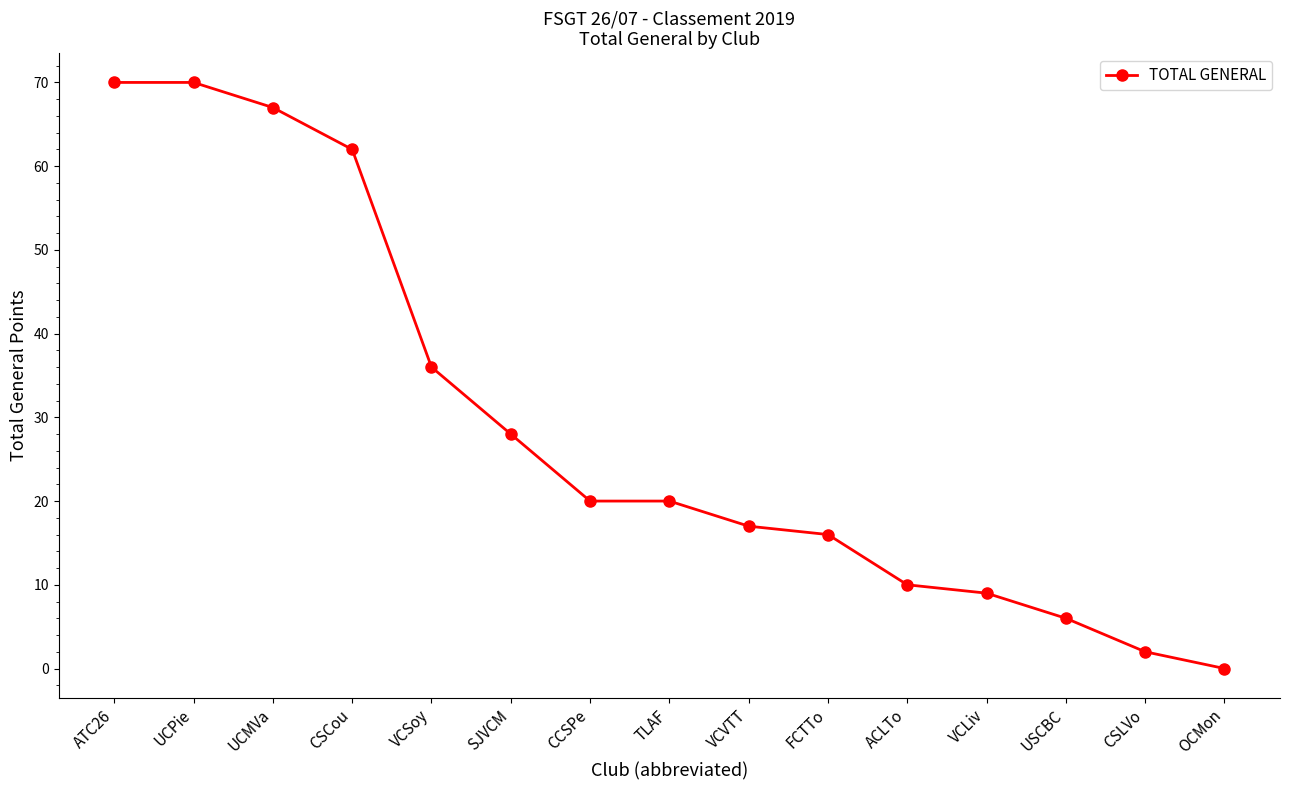

How many data points are less than 20?

7